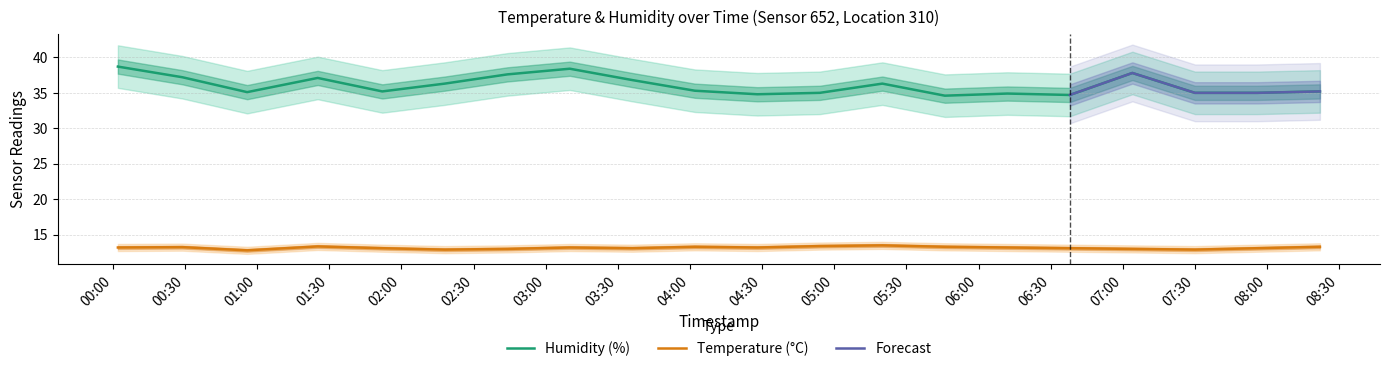

Does the chart display data point markers on the line(s)?

No